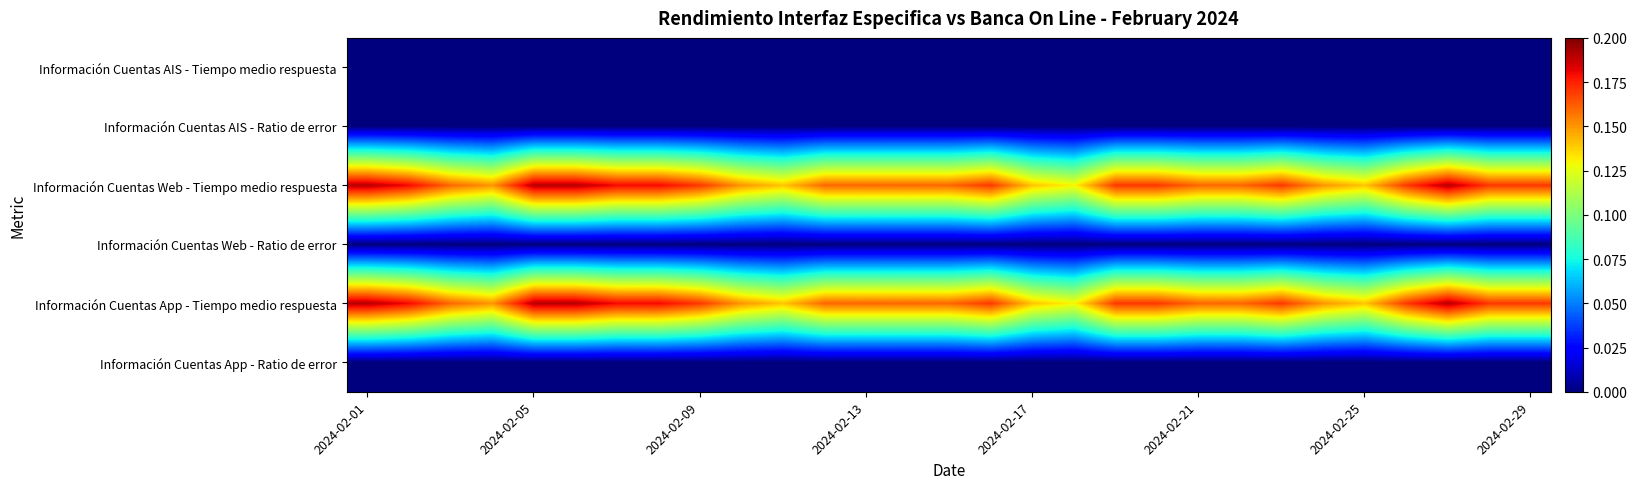

Which category has the lowest value across all series?

2024-02-01